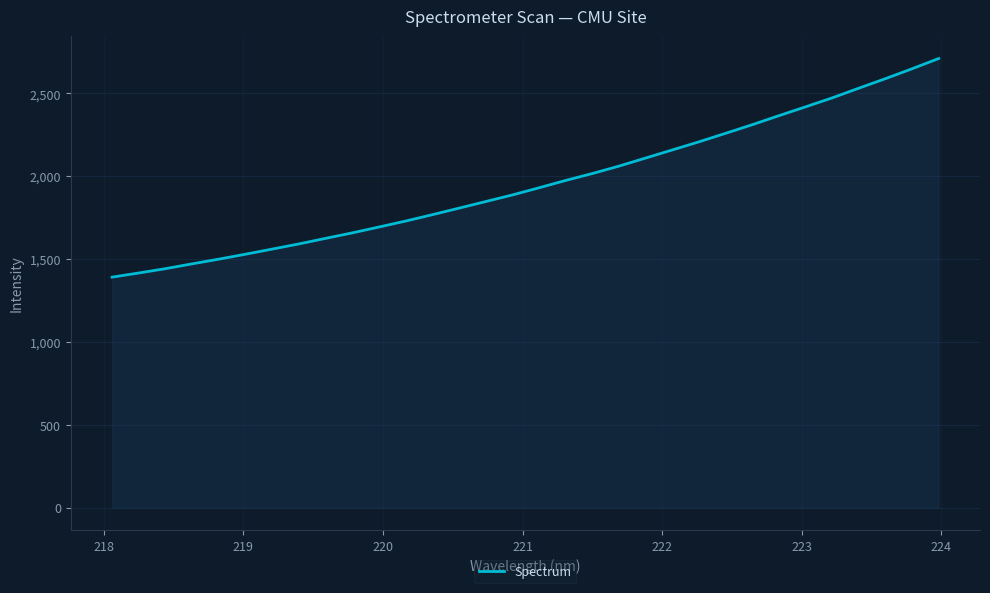

Does the chart display data point markers on the line(s)?

No